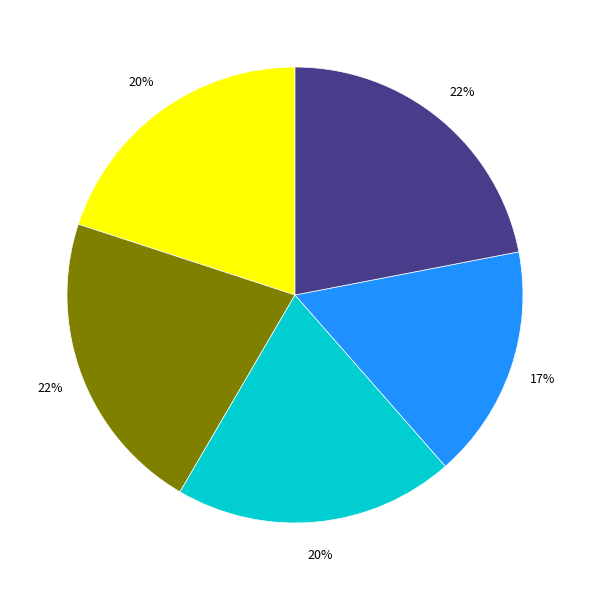

To the nearest percent, what is the difference between the largest and smallest slice percentages?

5%